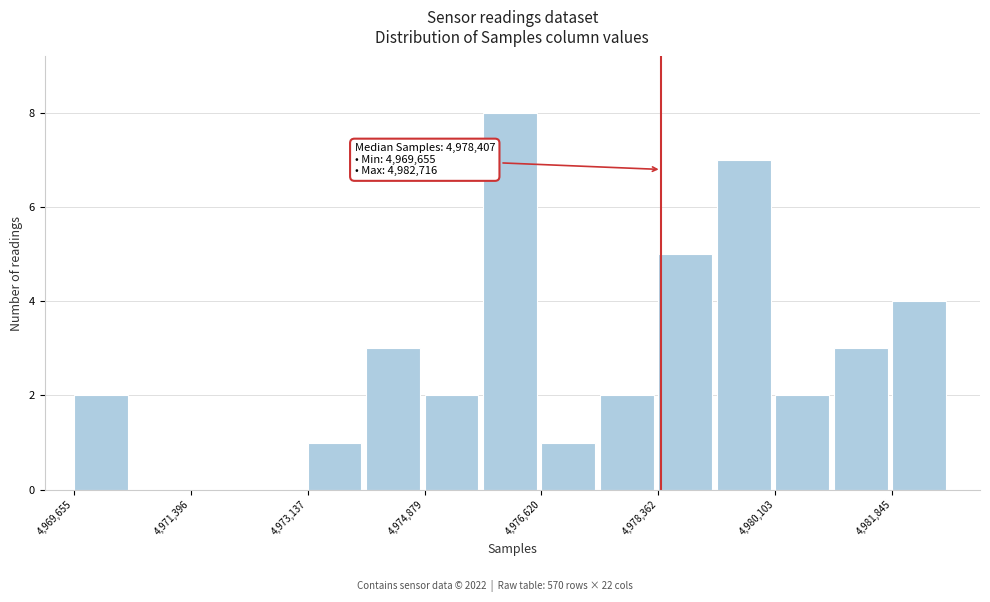

Over which range of the x-axis is the bar tallest?

4975800 to 4976600